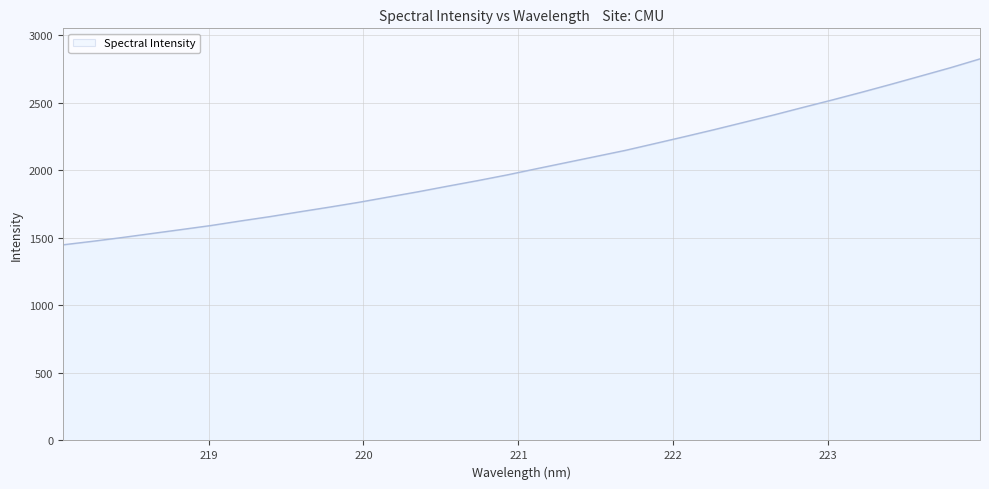

What is the minimum value shown in the chart?

1449.0